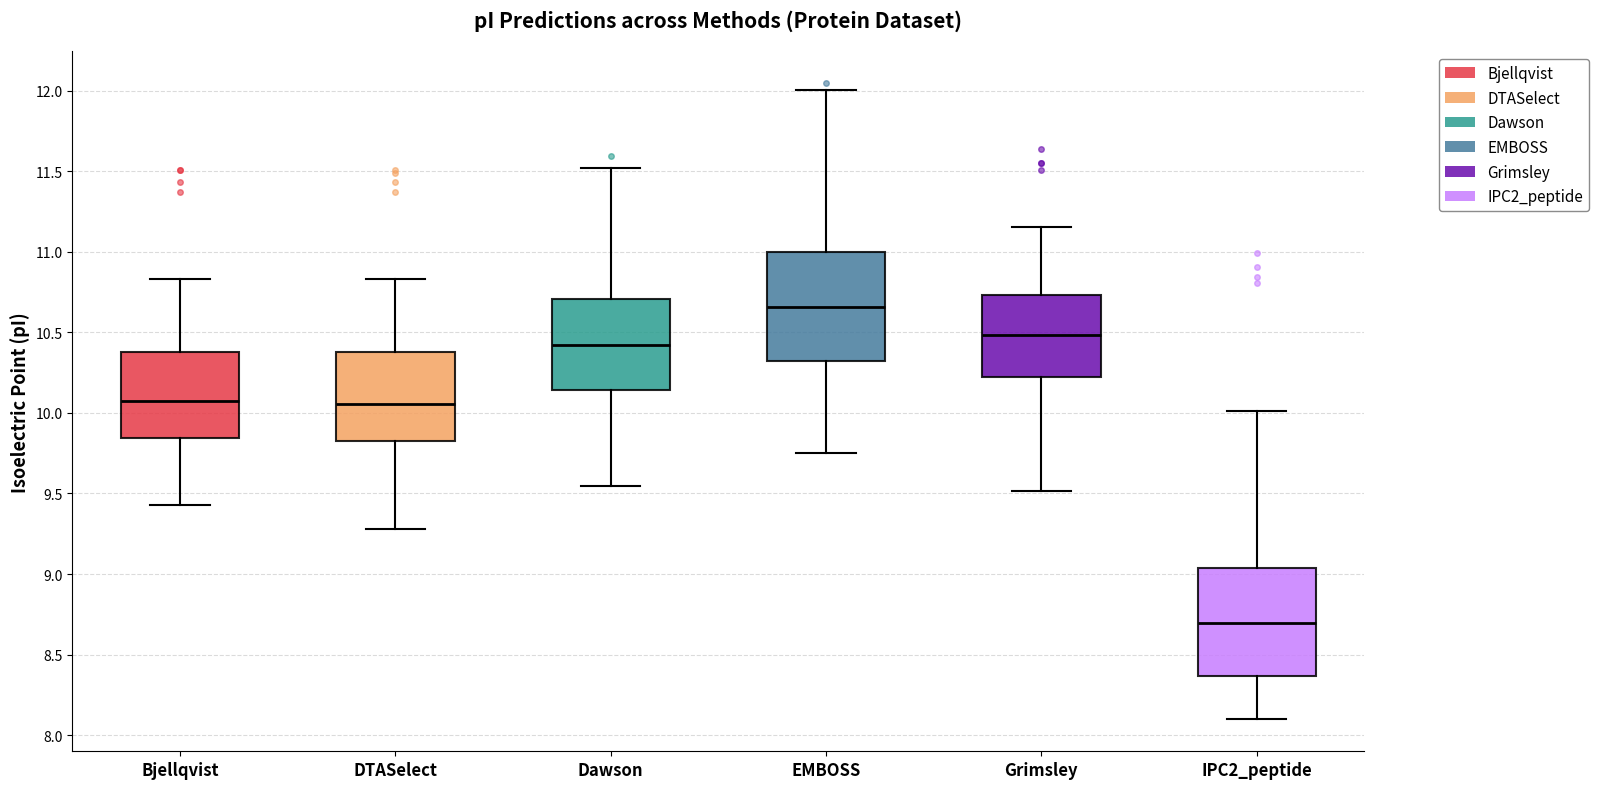

Reading left to right, transcribe this box plot: for each box, give where its median line is, the range the box spans, and where its two whiskers end, as read against the y-axis. The values are not printed on the chart, so give them approximately, as read against the axis.

Bjellqvist: median 10.05, box 9.85 to 10.40, whiskers 9.45 to 10.85
DTASelect: median 10.05, box 9.85 to 10.40, whiskers 9.30 to 10.85
Dawson: median 10.40, box 10.15 to 10.70, whiskers 9.55 to 11.50
EMBOSS: median 10.65, box 10.30 to 11.00, whiskers 9.75 to 12.00
Grimsley: median 10.50, box 10.25 to 10.75, whiskers 9.50 to 11.15
IPC2_peptide: median 8.70, box 8.35 to 9.05, whiskers 8.10 to 10.00